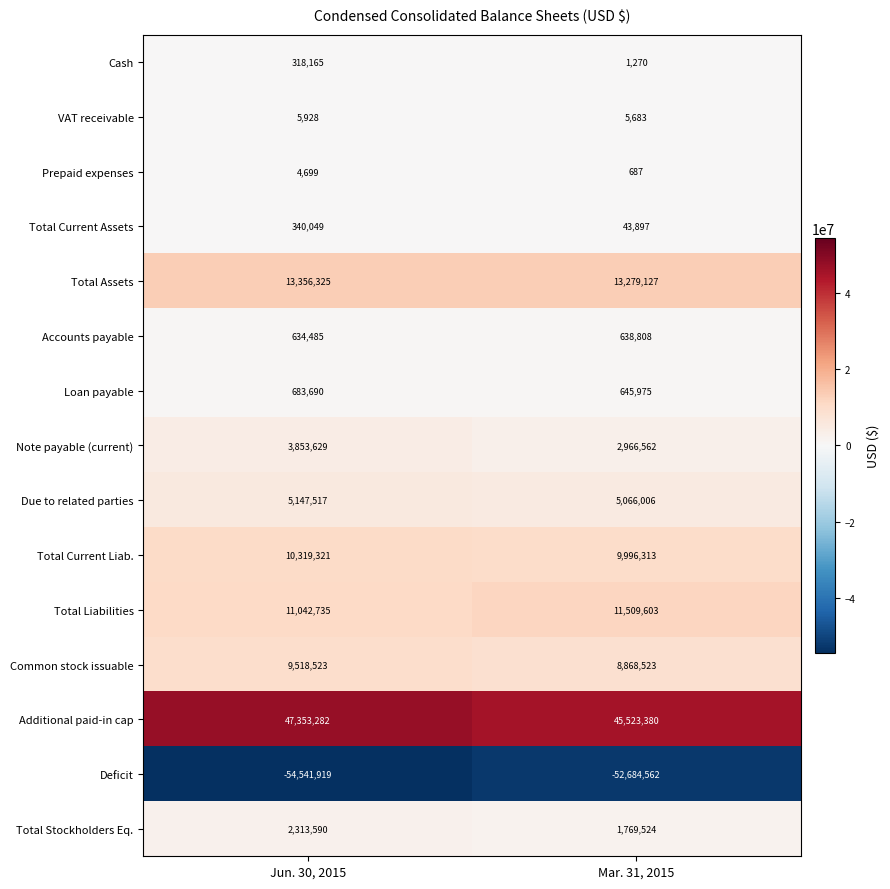

Between Jun. 30, 2015 and Mar. 31, 2015, which series saw the biggest shift?

Deficit